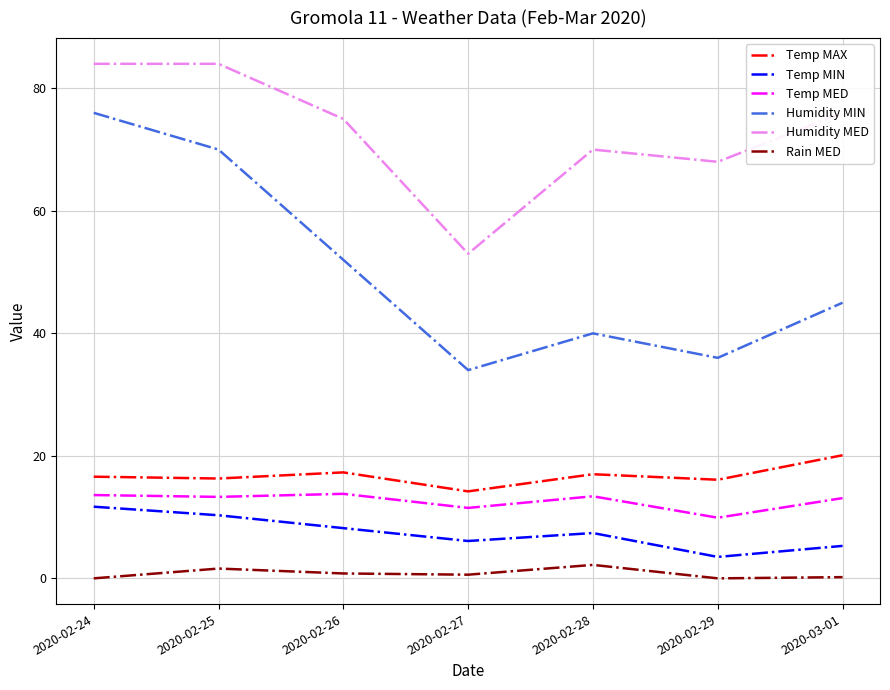

Is it true that Temp MIN equals 3.9 at 2020-02-28?

False